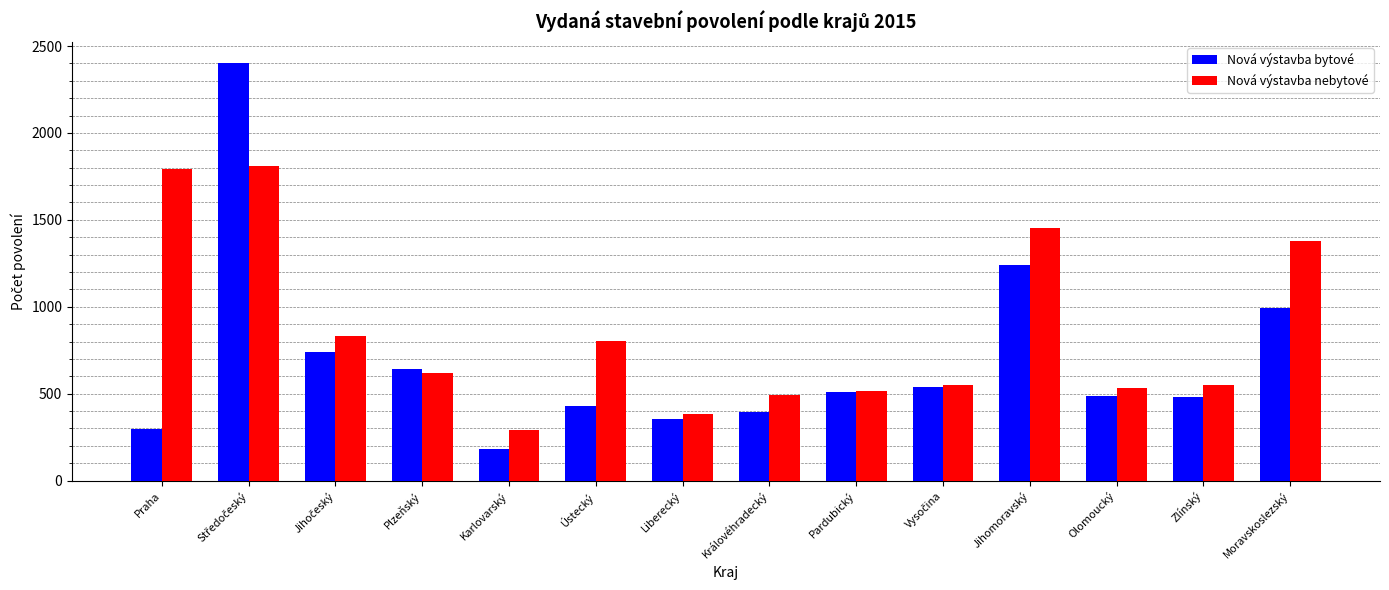

Where is Nová výstavba bytové nearest to the value 1294?

Jihomoravský